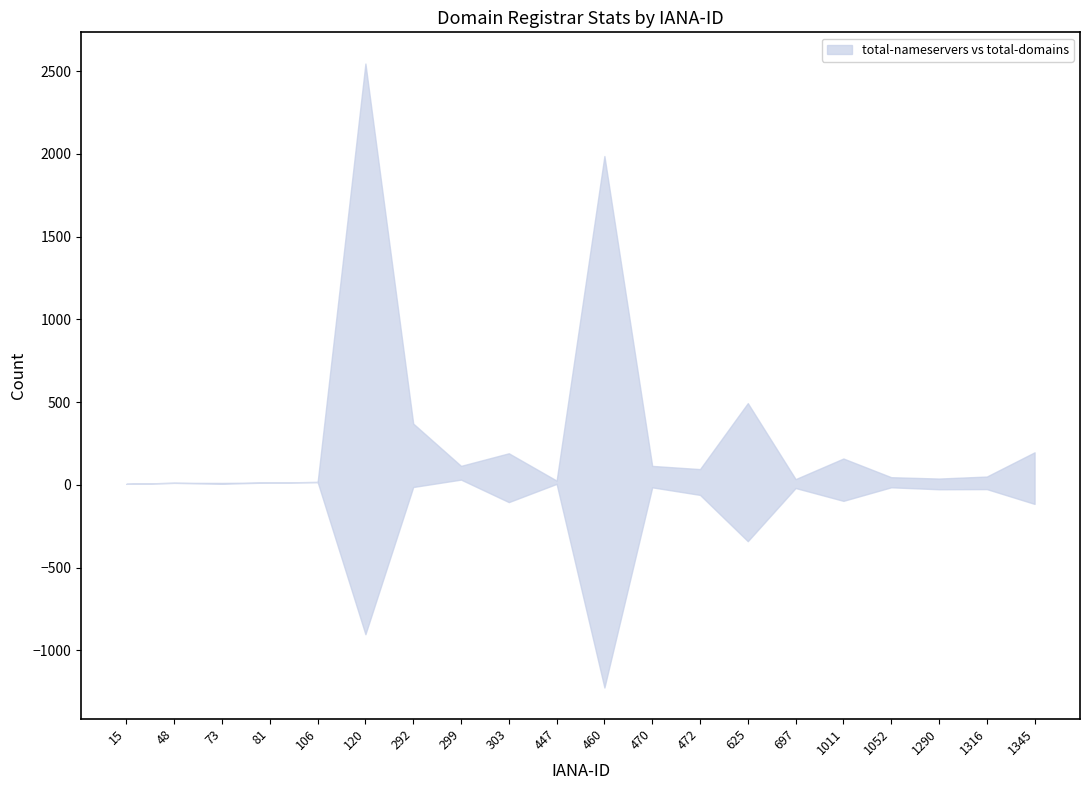

How many data points in total-nameservers are less than 12?

10